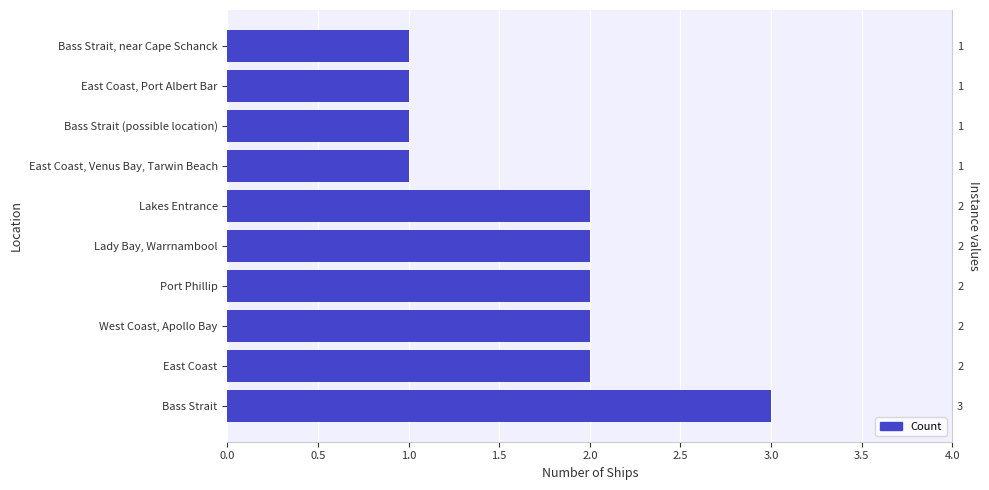

What is the difference between the maximum and minimum values?

2